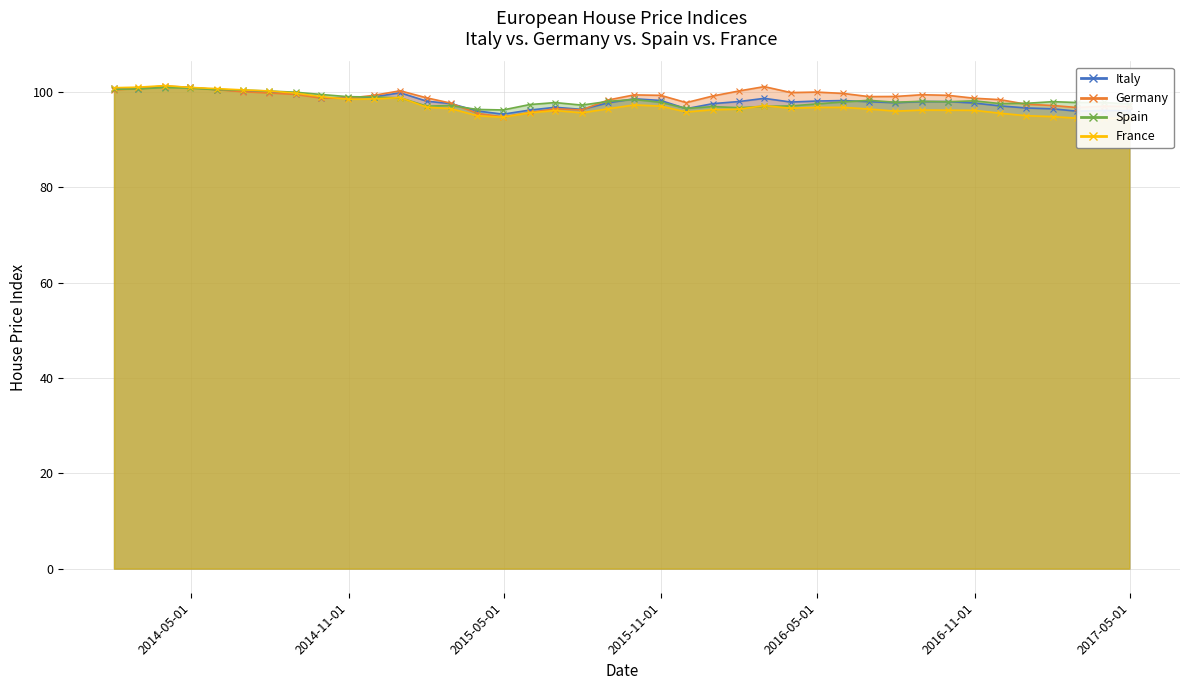

Where is Spain nearest to the value 98?

2015-08-31